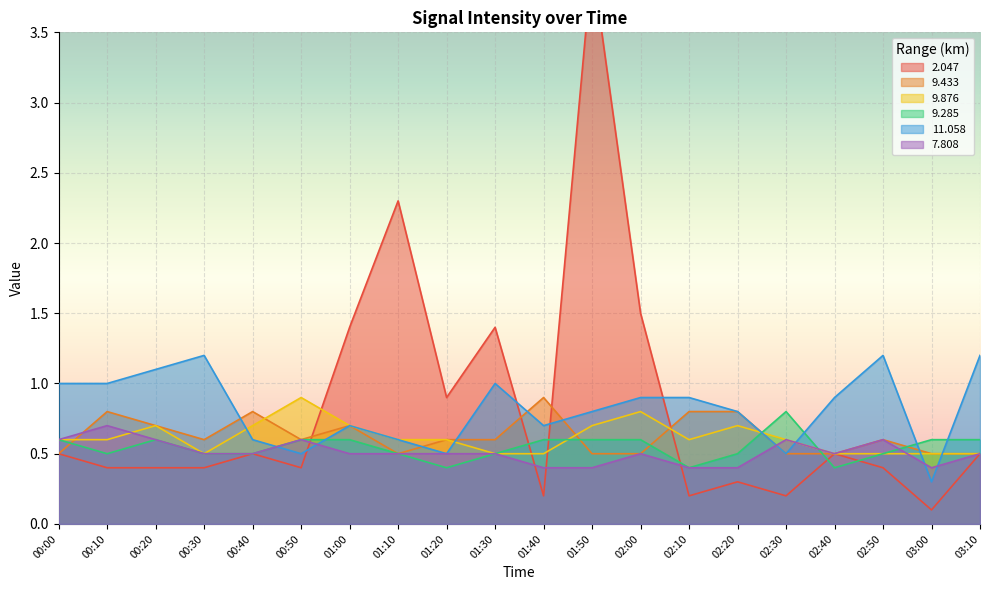

What is the minimum value for   9.876?

0.5